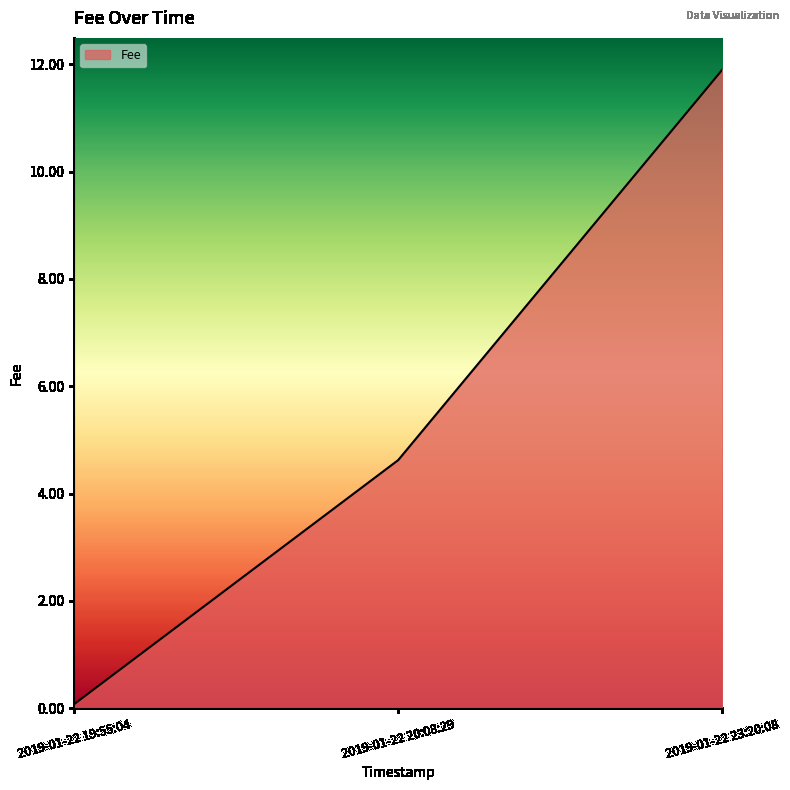

Is it true that the value at 2019-01-22 23:20:08 is 11.9?

True